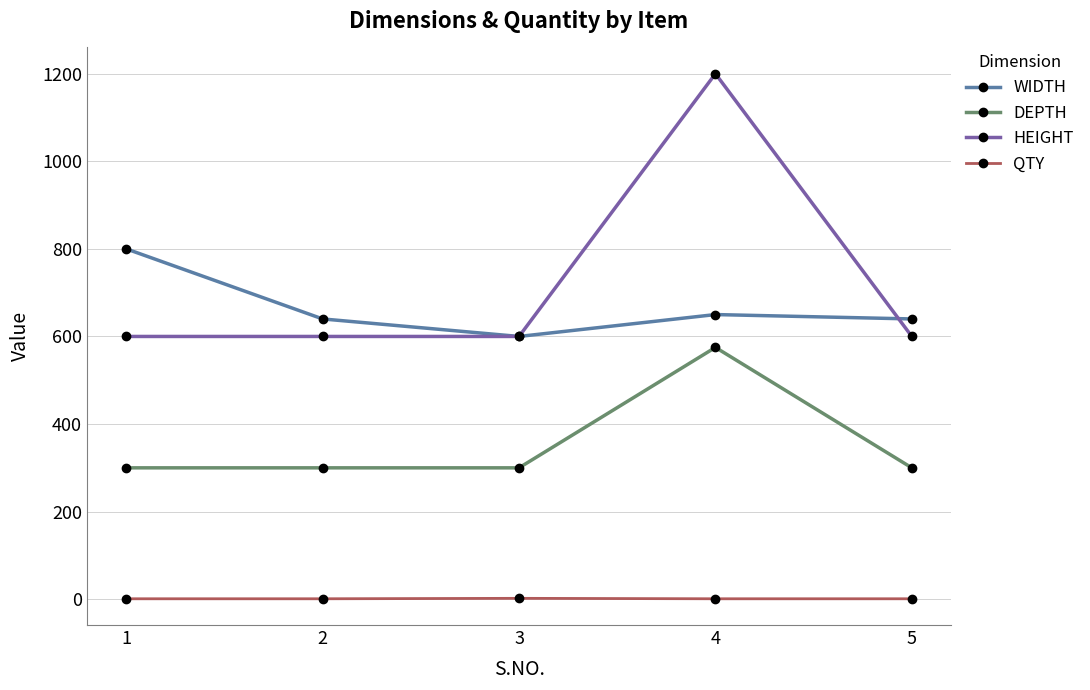

What is the maximum value shown in the chart?

1200